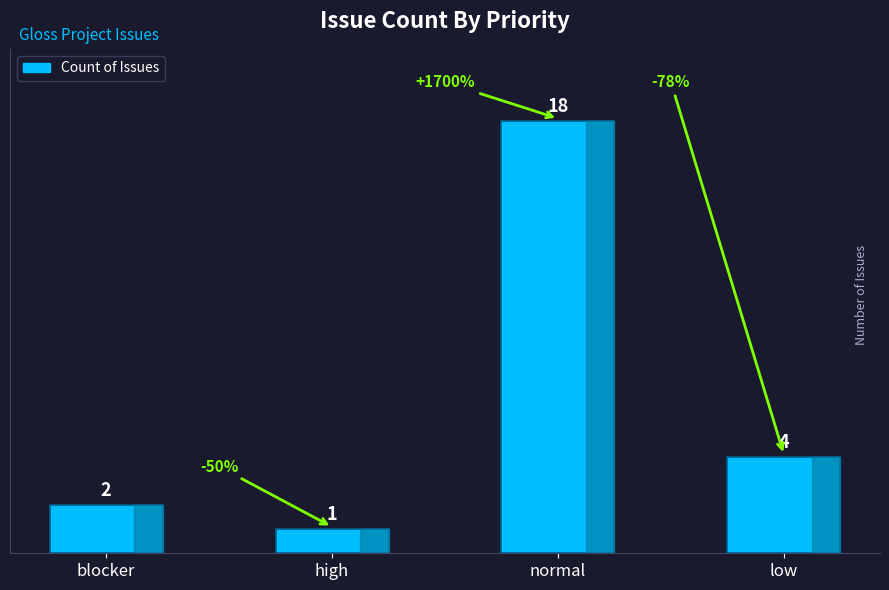

Read the value at high.

1